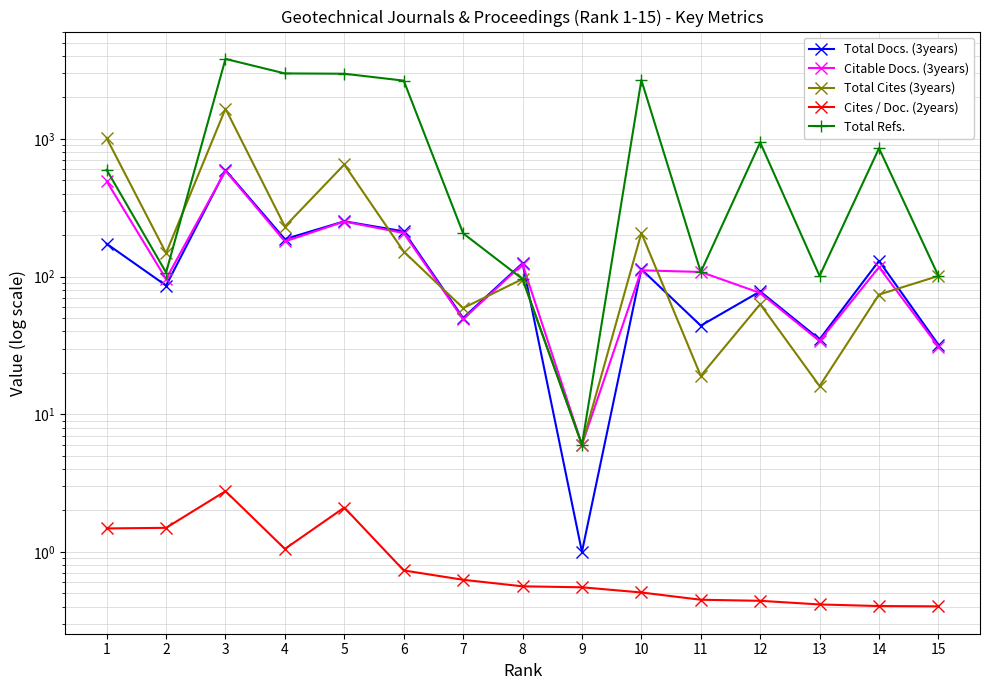

Which series has the largest range (max minus min)?

Total Refs.